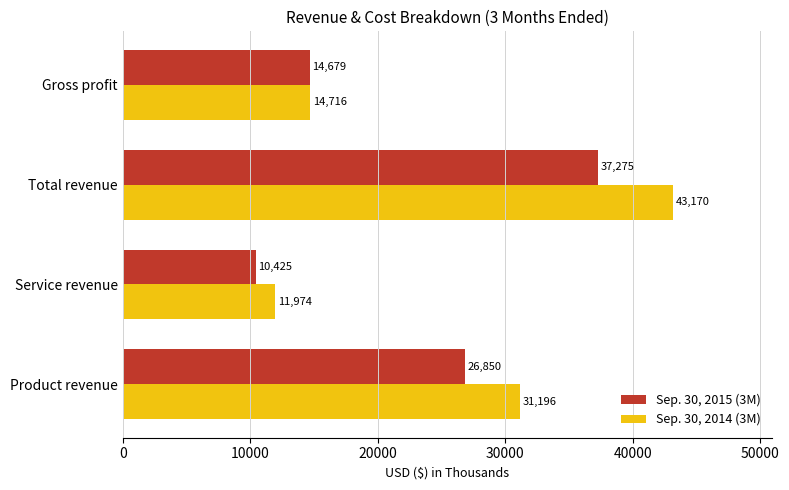

Which series has the largest range (max minus min)?

Sep. 30, 2014 (3M)